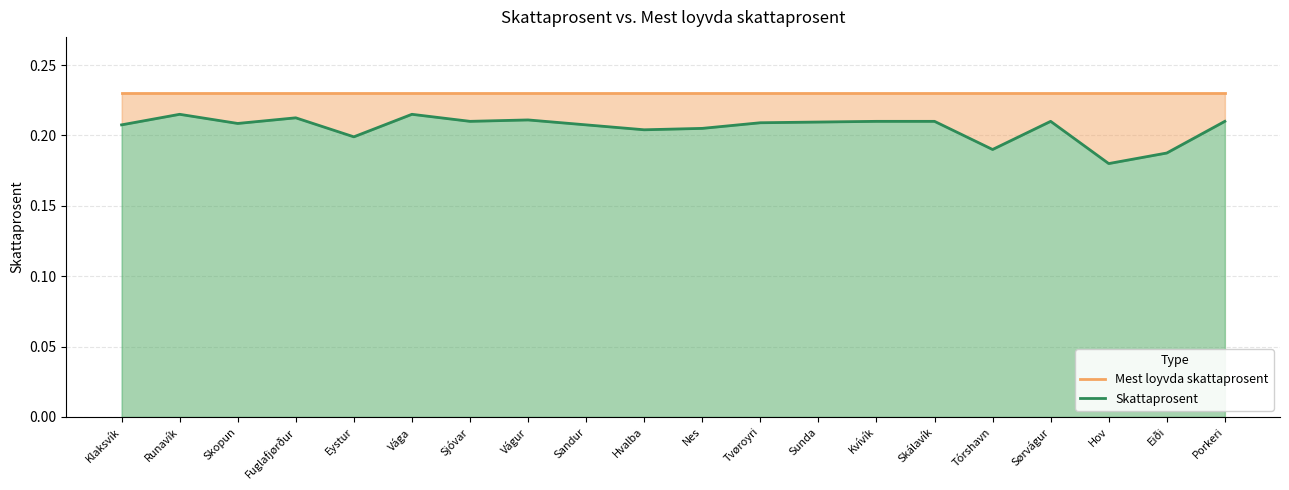

What is the value of the Skattaprosent point at the 10th from the left?

0.2